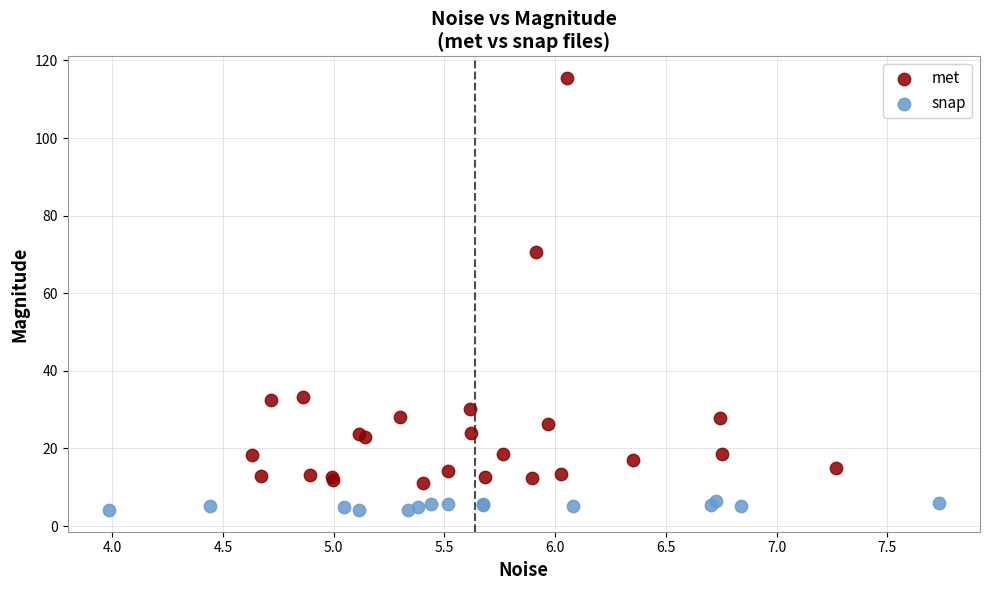

Which series contains the highest Y value?

met